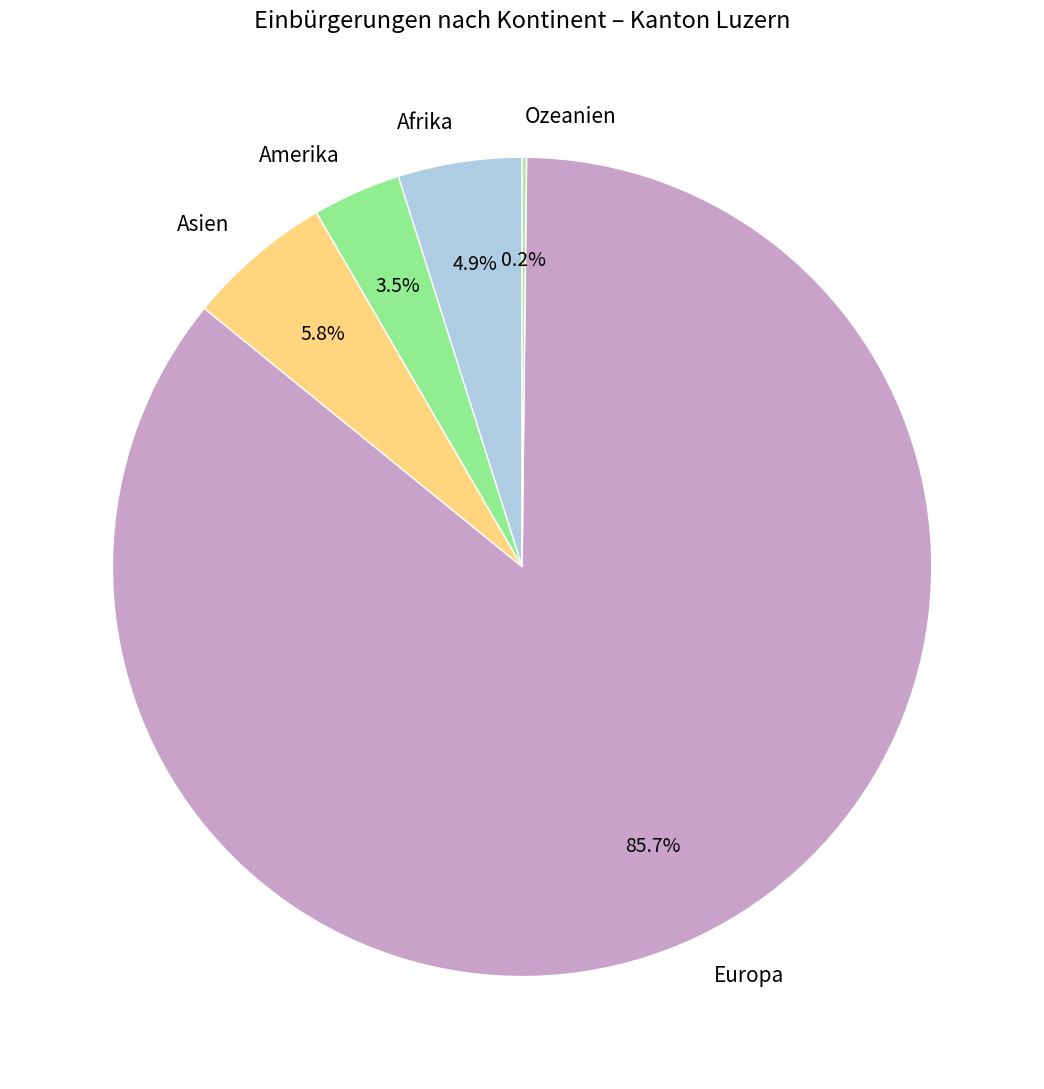

Which slice is the largest?

Europa